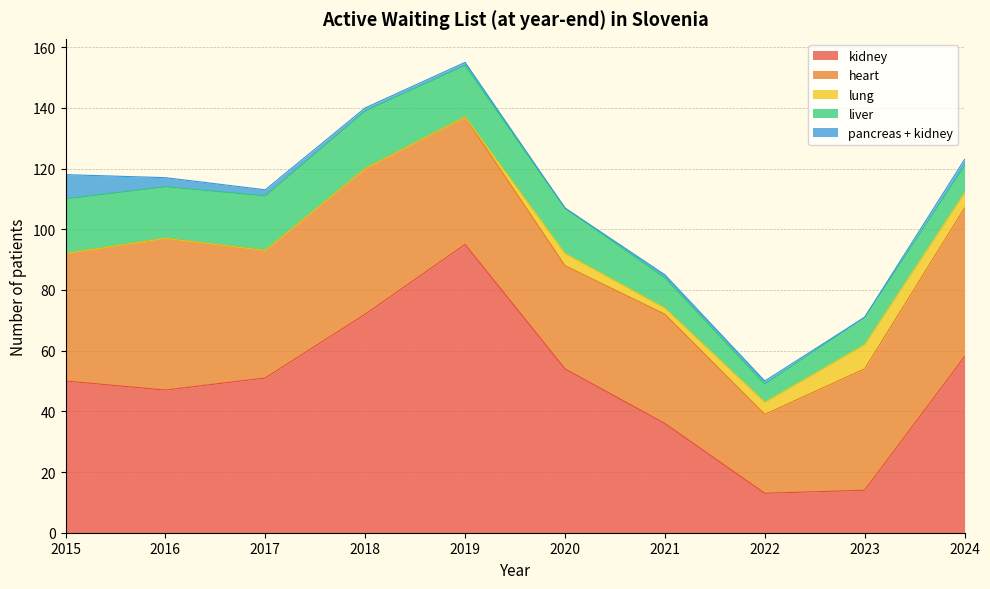

True or false: heart and pancreas + kidney intersect in this chart.

False